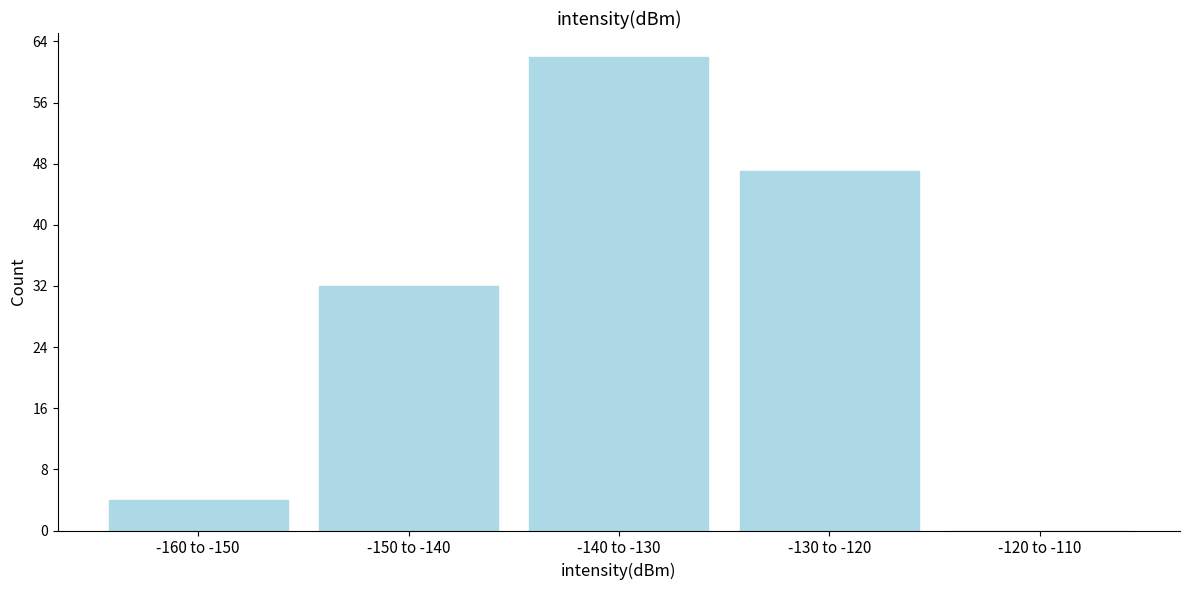

Reading right to left, extract all data points from this chart.

-120 to -110=0	-130 to -120=47	-140 to -130=62	-150 to -140=32	-160 to -150=4